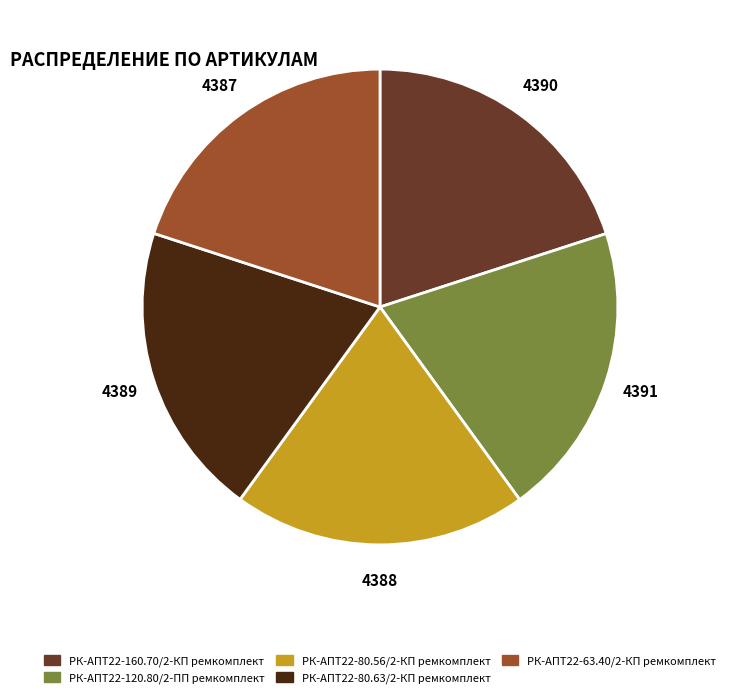

True or false: РК-АПТ22-80.56/2-КП ремкомплект accounts for 20% of the total.

True